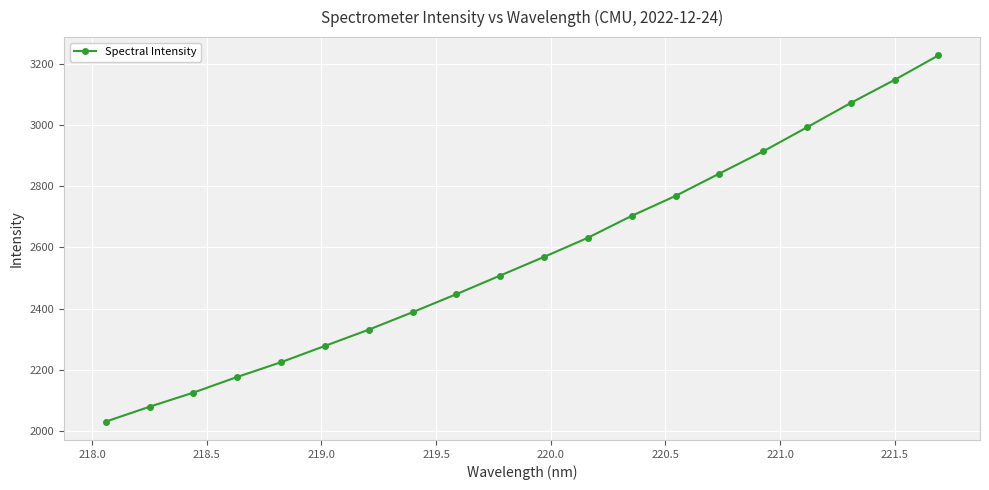

Does the chart have visible grid lines?

Yes